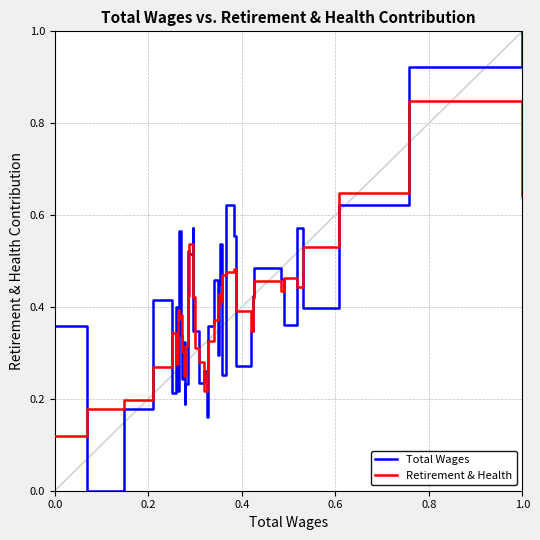

How many distinct data groups are displayed?

2